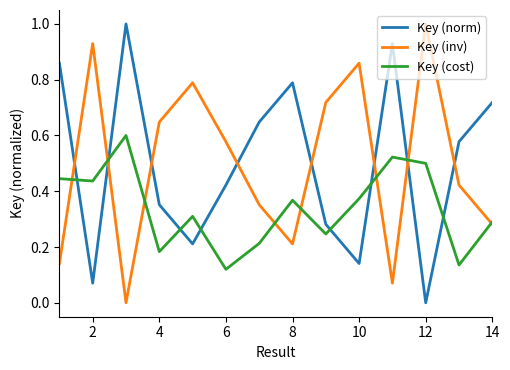

At how many categories does at least one series exceed 0?

14